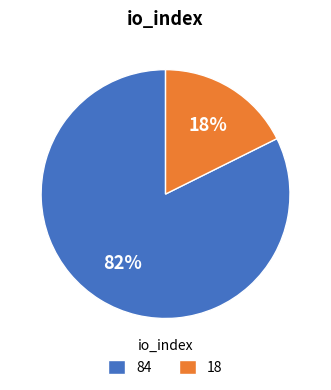

Which has a higher value, 84 or 18?

84